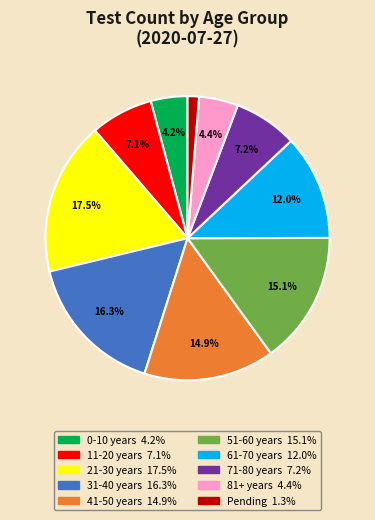

Between 11-20 years and 51-60 years, which is larger?

51-60 years